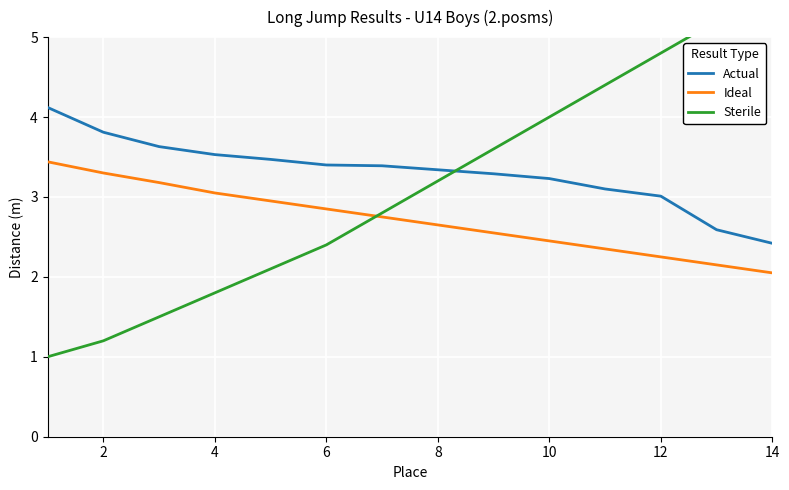

What is the lowest value of the Actual series?

2.4